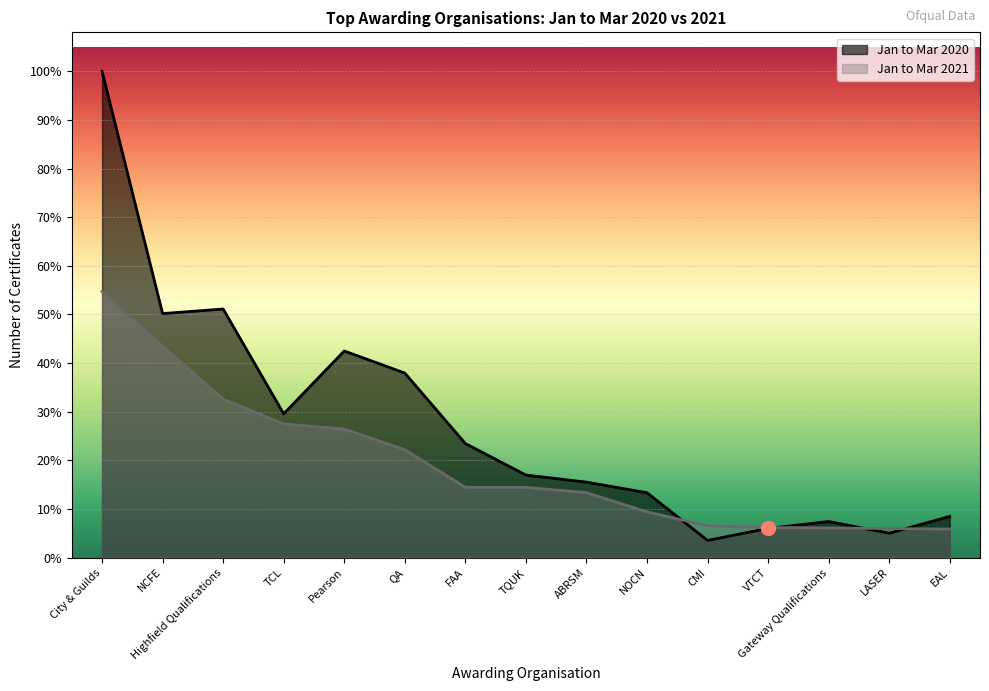

How many lines are shown in the chart?

2